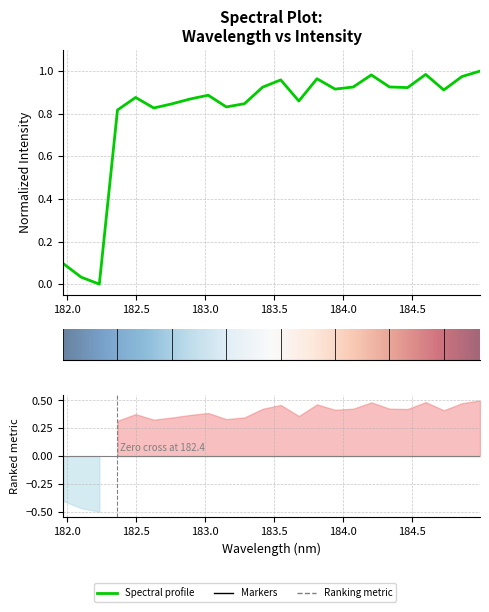

Reading left to right, transcribe all the data shown in this chart.

181.9732053322=0.1	182.1045947288=0.0	182.2359681898=0.0	182.3673257152=0.8	182.498667305=0.9	182.6299929592=0.8	182.7613026778=0.8	182.8925964608=0.9	183.0238743082=0.9	183.15513622=0.8	183.2863821962=0.8	183.4176122368=0.9	183.5488263418=1.0	183.6800245112=0.9	183.811206745=1.0	183.9423730432=0.9	184.0735234058=0.9	184.2046578328=1.0	184.3357763242=0.9	184.46687888=0.9	184.5979655002=1.0	184.7290361848=0.9	184.8600909338=1.0	184.9911297472=1.0